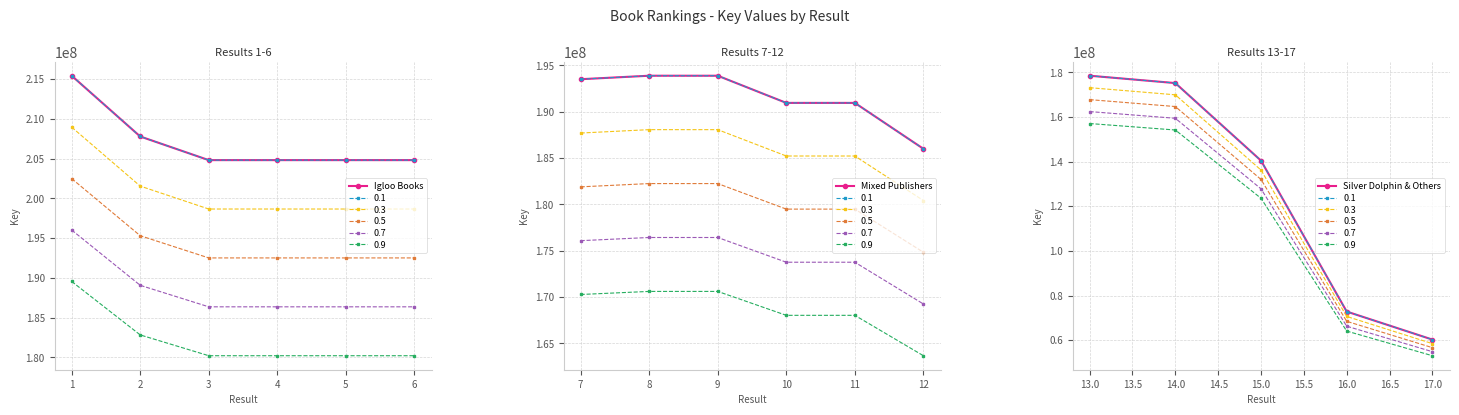

The value at 3 is 204797761. True or false?

True